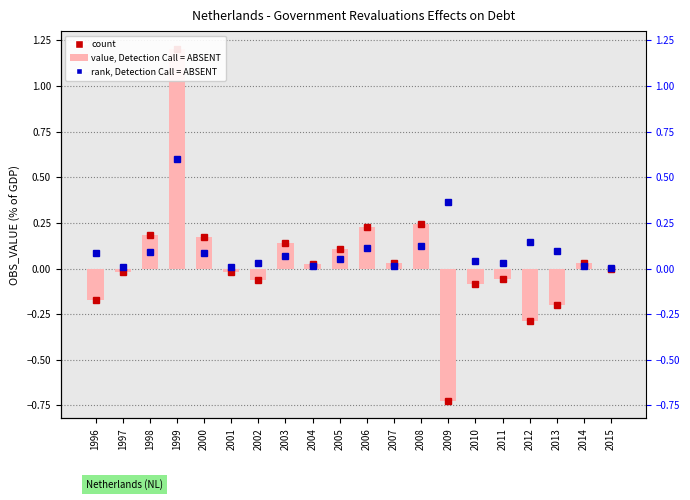

What is the difference between the values at 2004 and 2013?

0.2